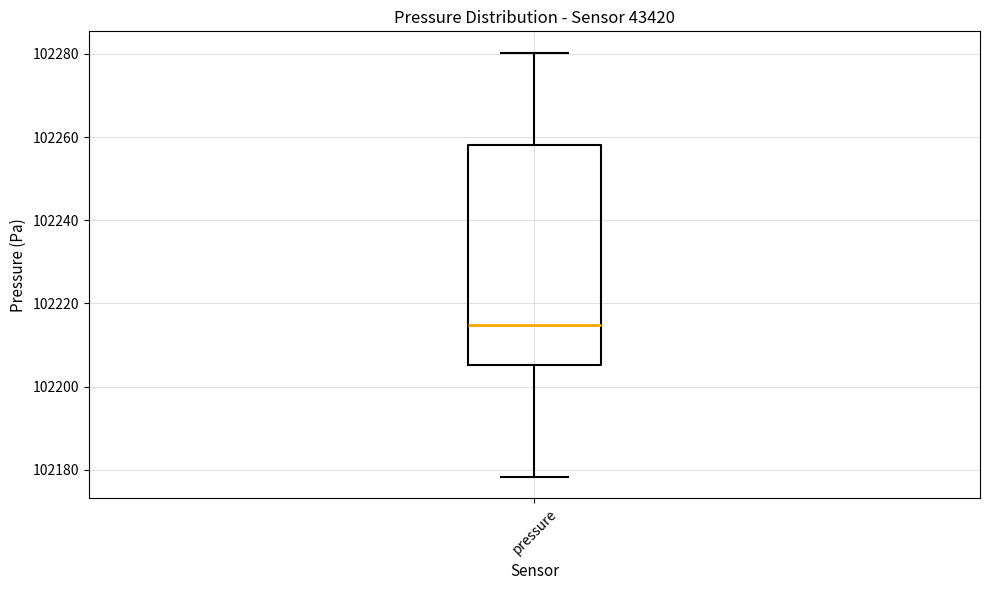

Read this box plot against the y-axis: the position of the median line, the range covered by the box, and the ends of both whiskers. The values are not printed on the chart, so give them approximately, as read against the axis.

median 102214, box 102206 to 102258, whiskers 102178 to 102280